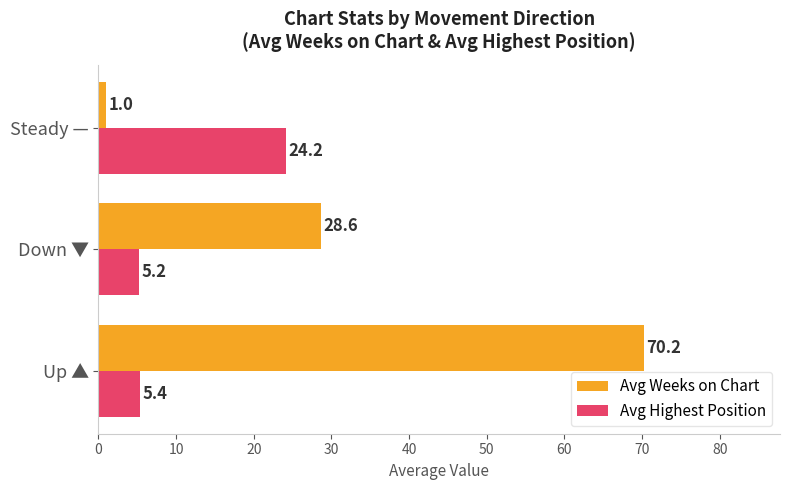

Count the number of categories in the chart.

3